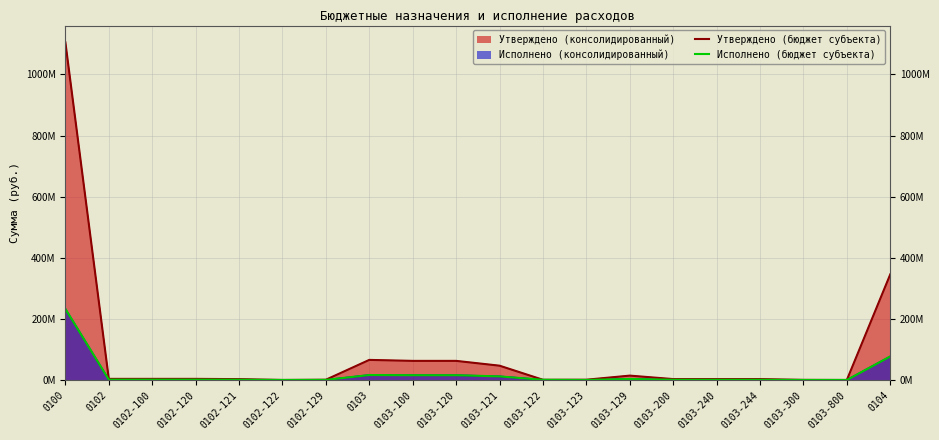

Between 0103 and 0104, which series saw the biggest shift?

Утверждено (бюджет субъекта)